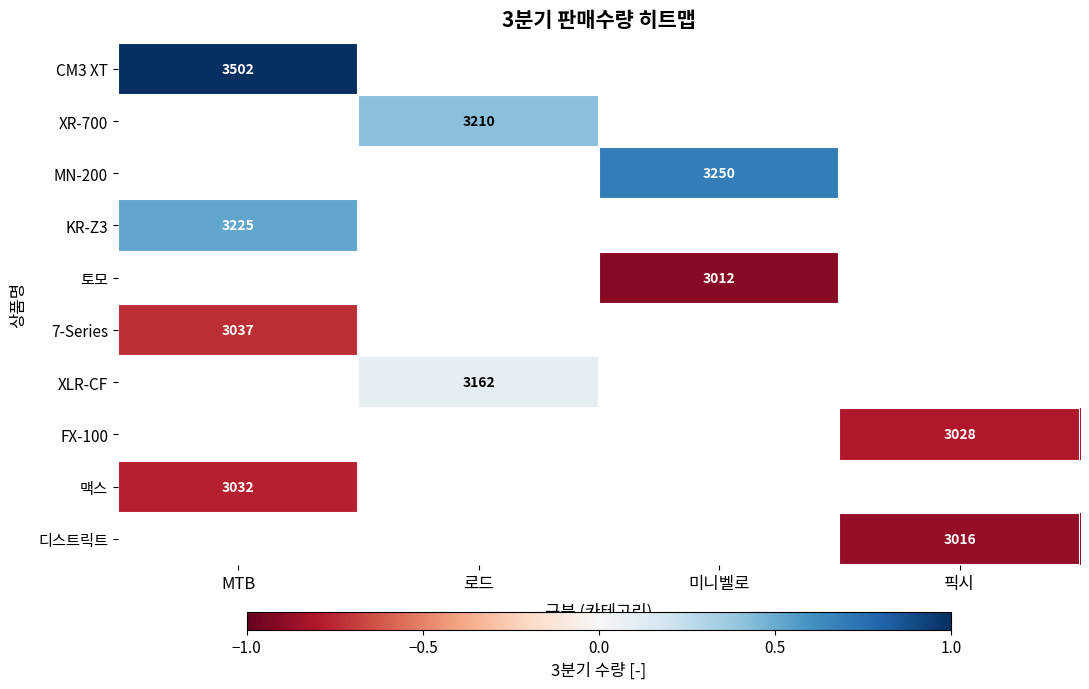

Between 픽시 and MTB, which is larger?

MTB